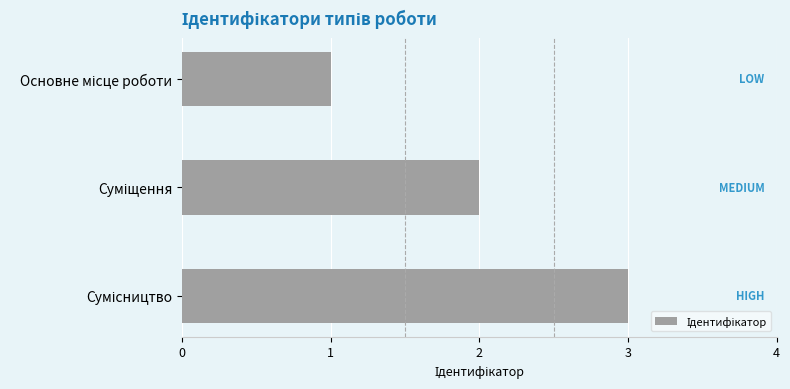

Does the chart contain stacked bars?

No